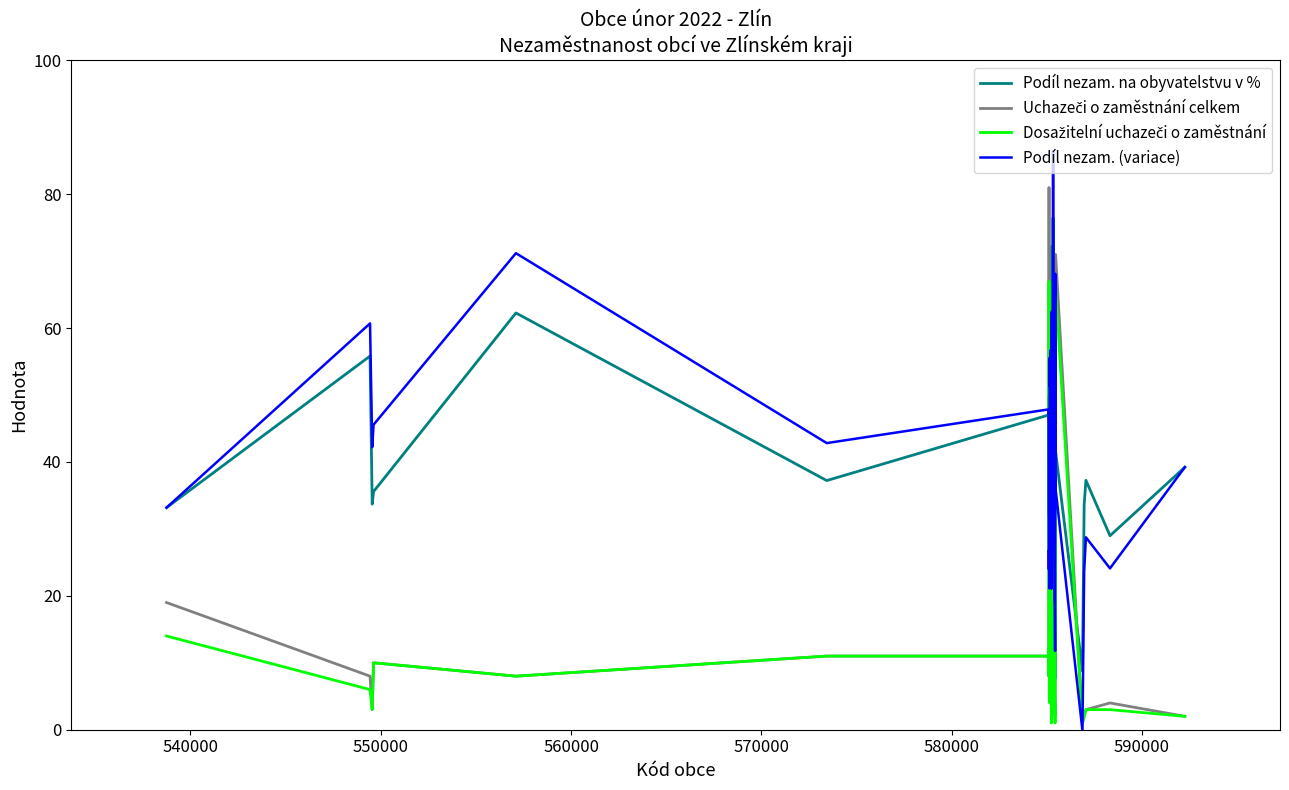

How many categories are shown in the chart?

38